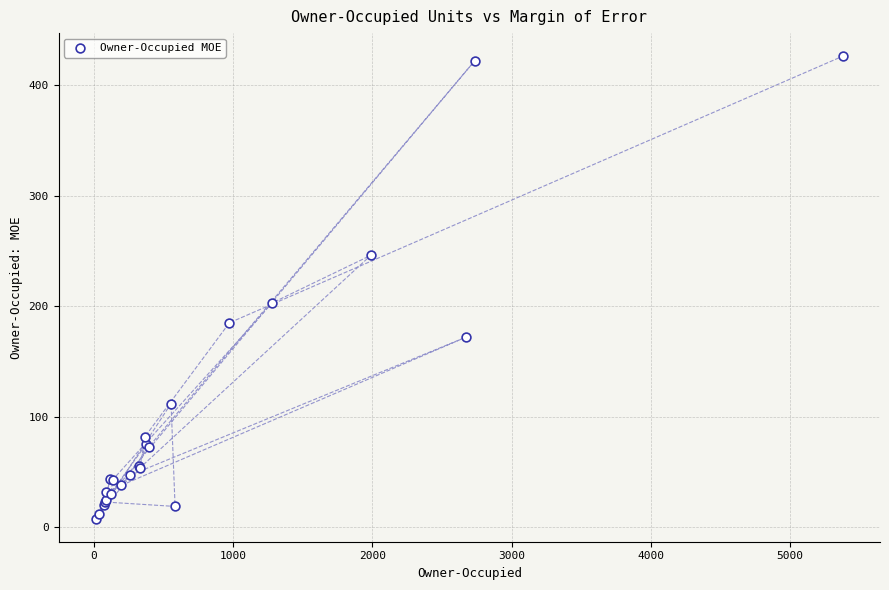

What Y value in the scatter plot is closest to 217?

203